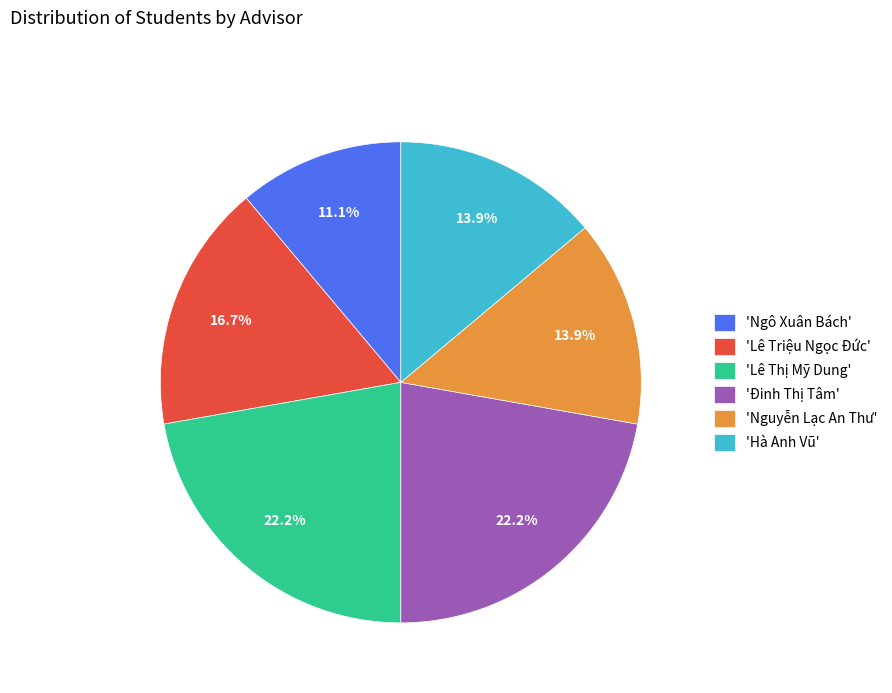

Does 'Hà Anh Vũ' account for over 50% of the chart?

No